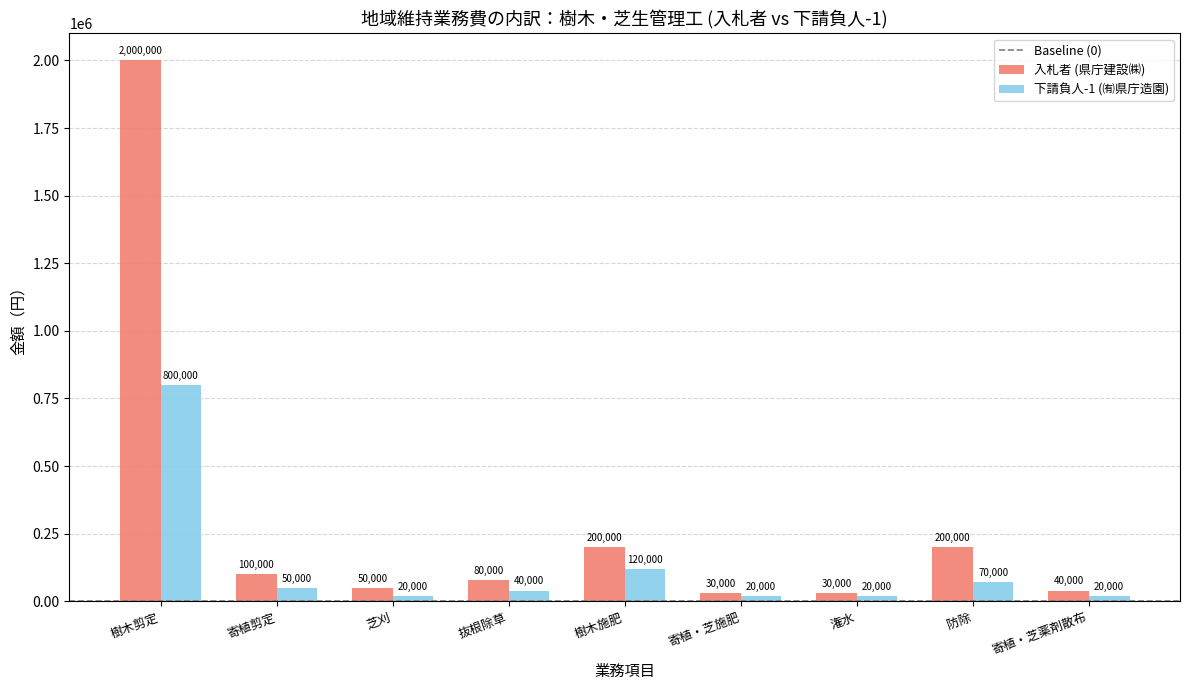

What is the spread (max minus min) of values at 潅水?

10000